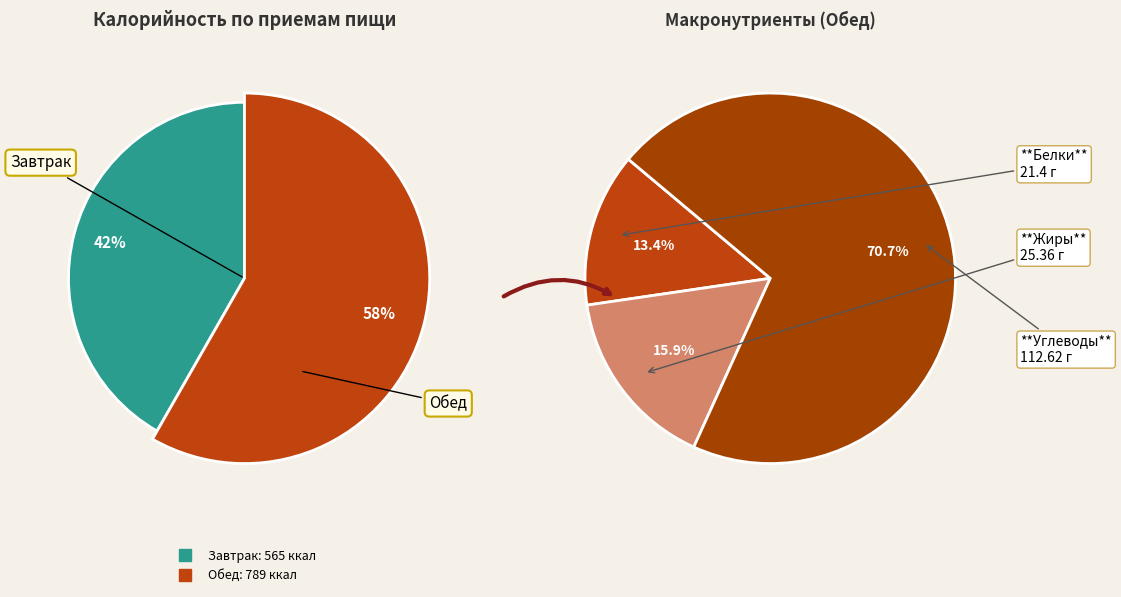

Combined, do Завтрак and Обед account for over 50%?

Yes